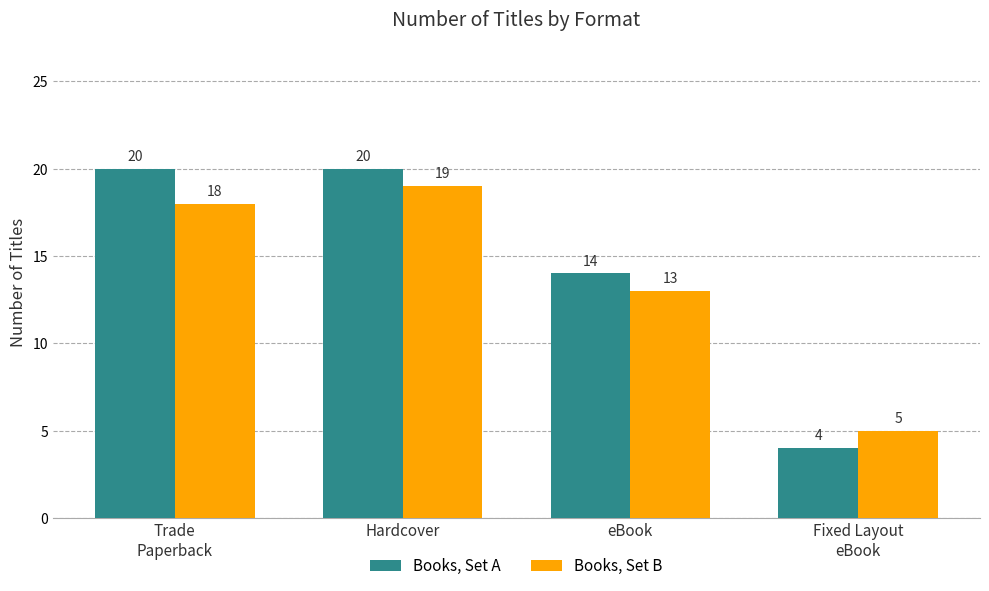

How many distinct data groups are displayed?

2